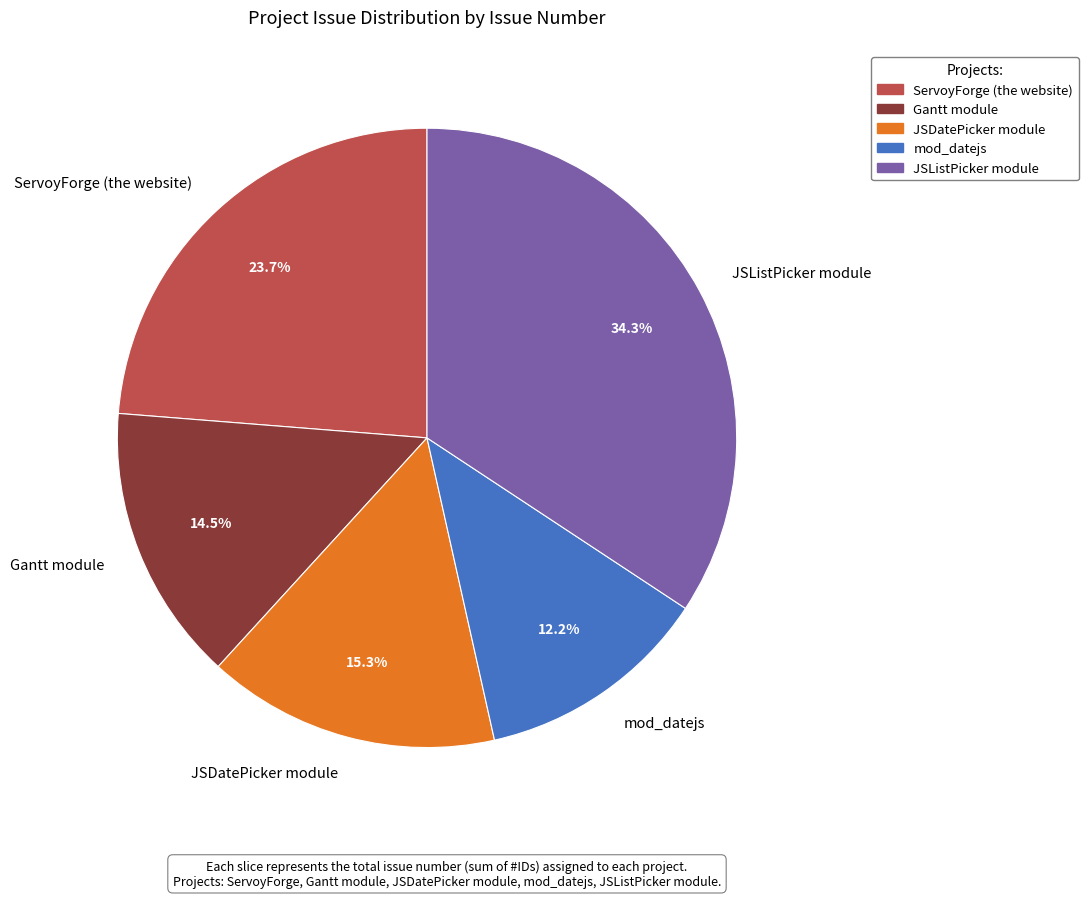

What is the total percentage of JSDatePicker module and Gantt module?

29.8%